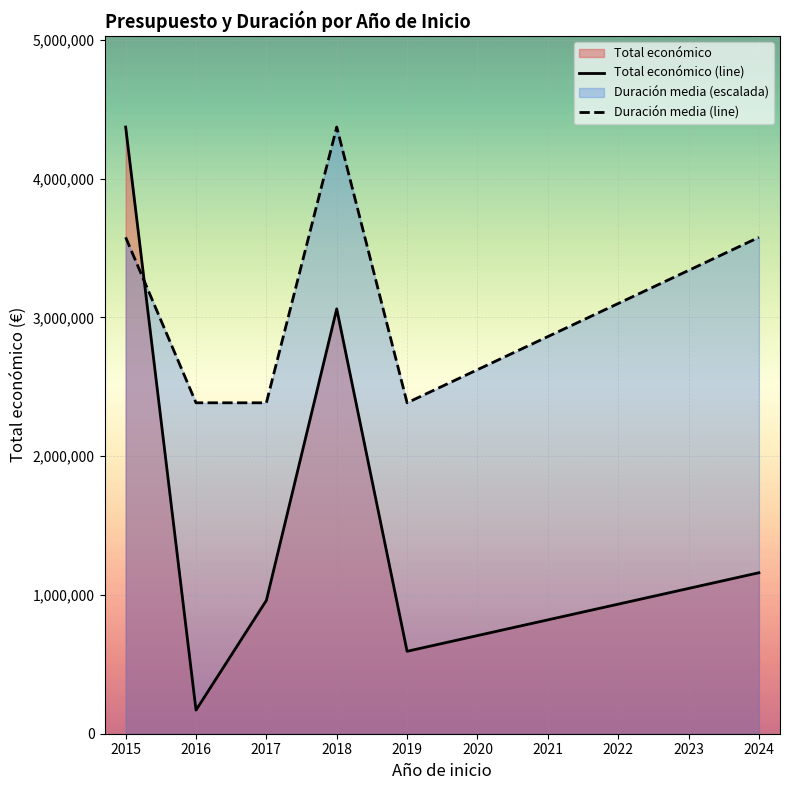

At 2017, list the series in order from smallest to largest.

Total económico (line), Duración media (line)